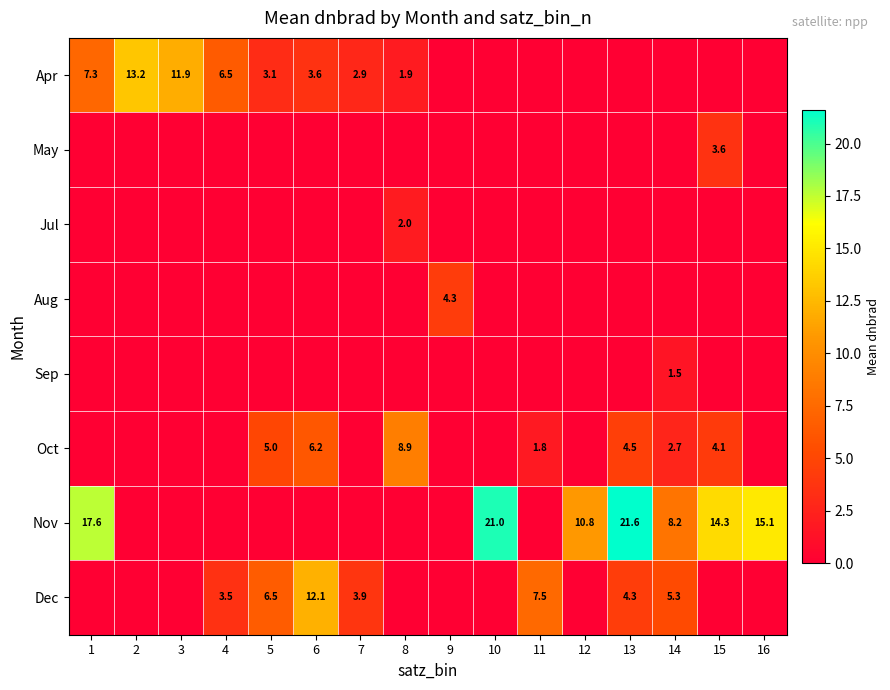

True or false: Oct has a value of 4.5 at 13.

True